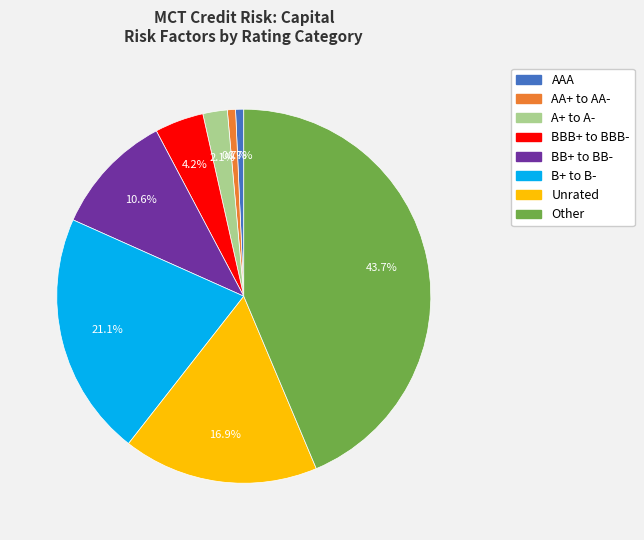

Do AA+ to AA- and Unrated together represent more than half of the pie?

No